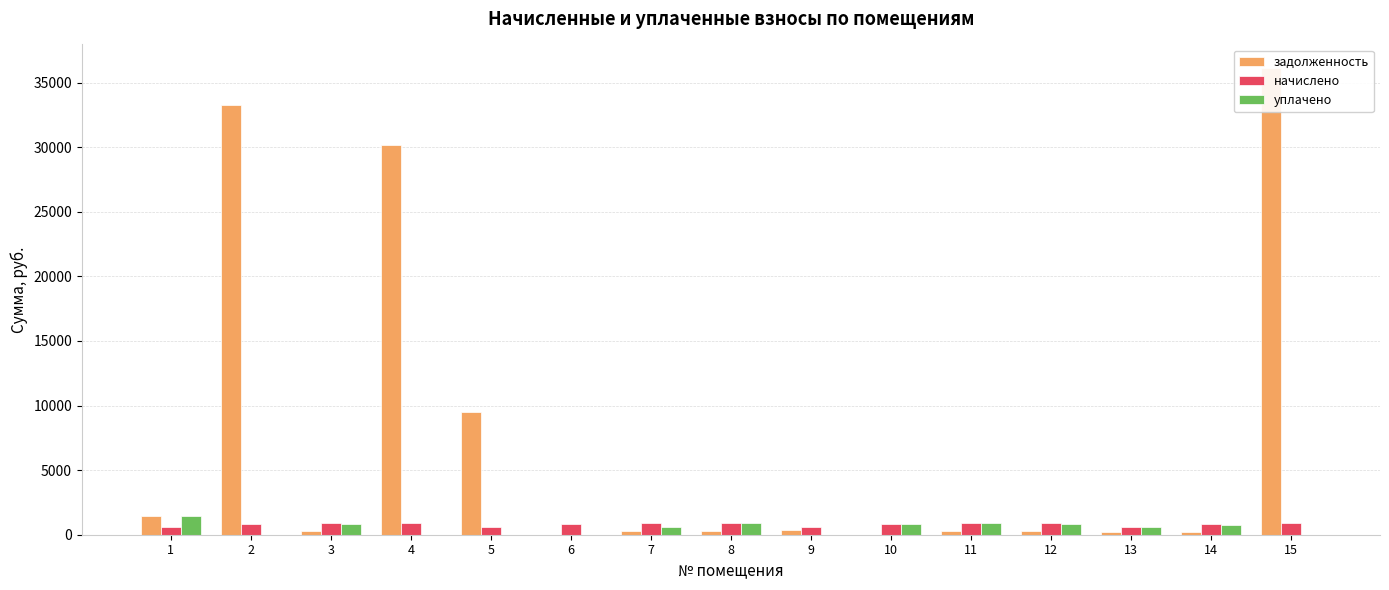

At which label does задолженность first exceed 269?

1